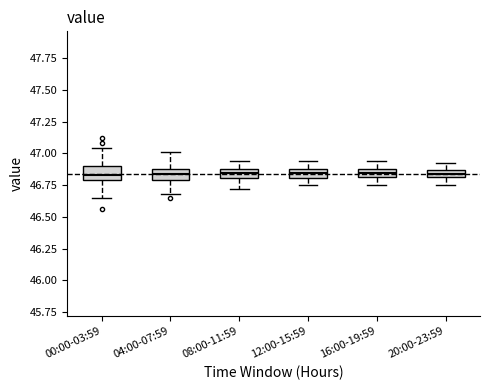

Where does the median line of the box for 16:00-19:59 sit on the y-axis? The values are not printed on the chart, so give them approximately, as read against the axis.

46.85